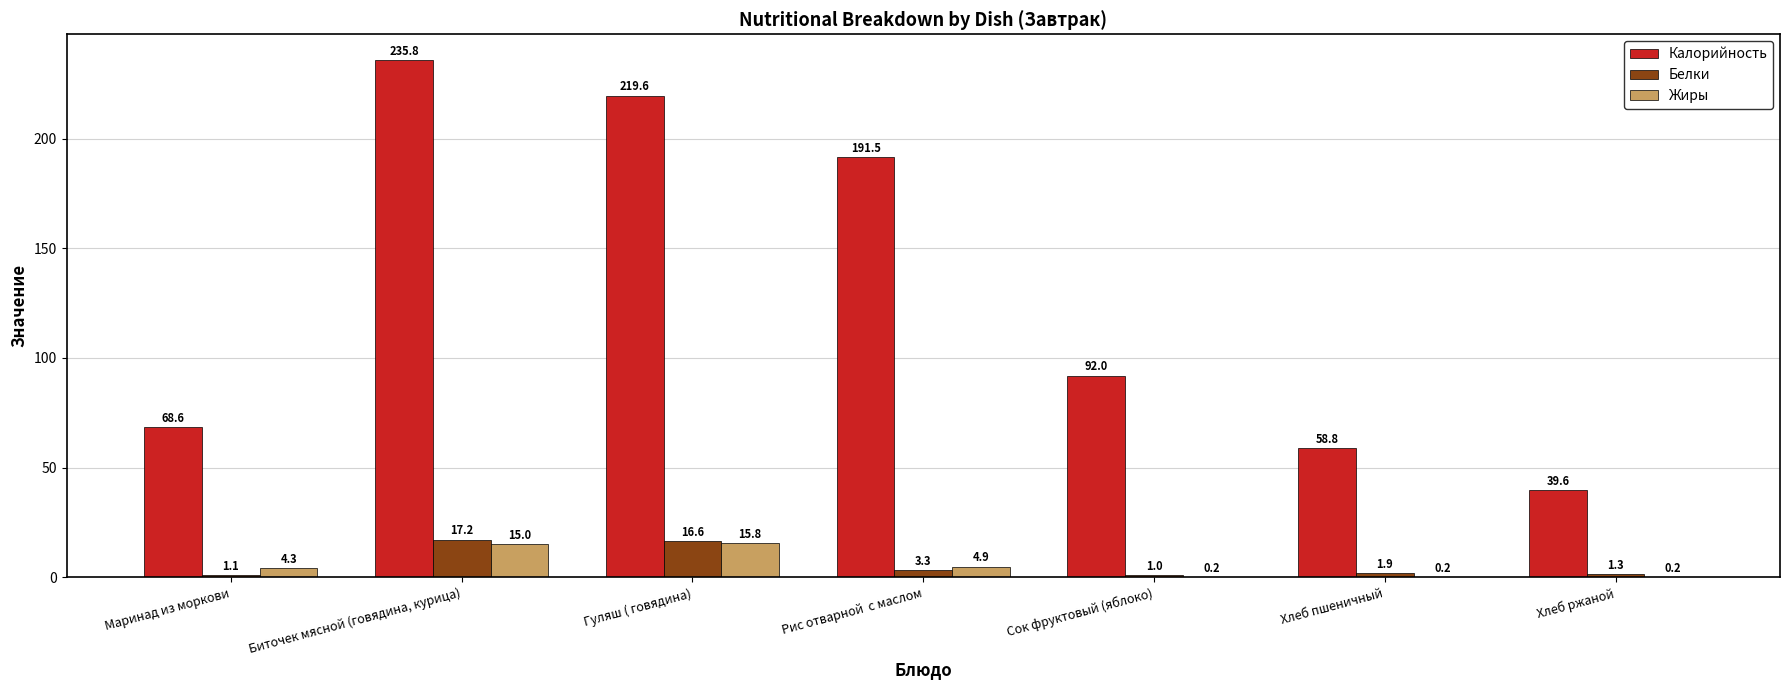

What is the total value across all series at Хлеб пшеничный?

60.9